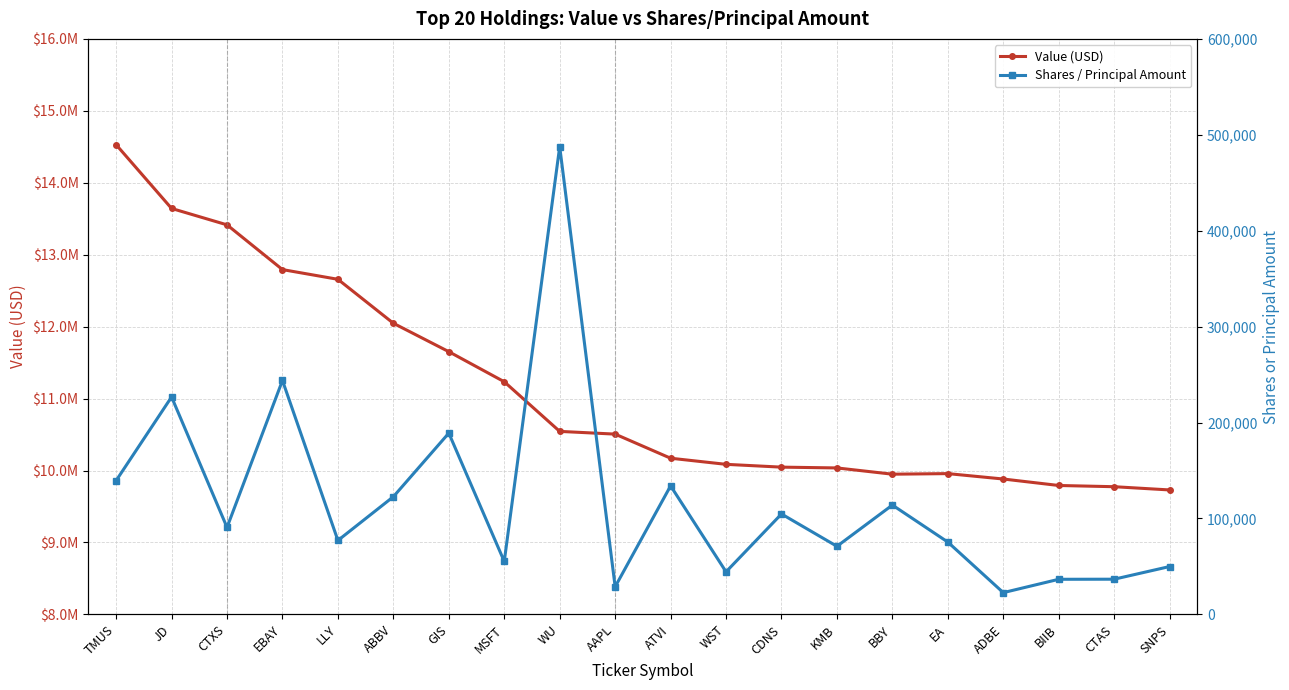

Which series changed the most between WU and ATVI?

Value (USD)